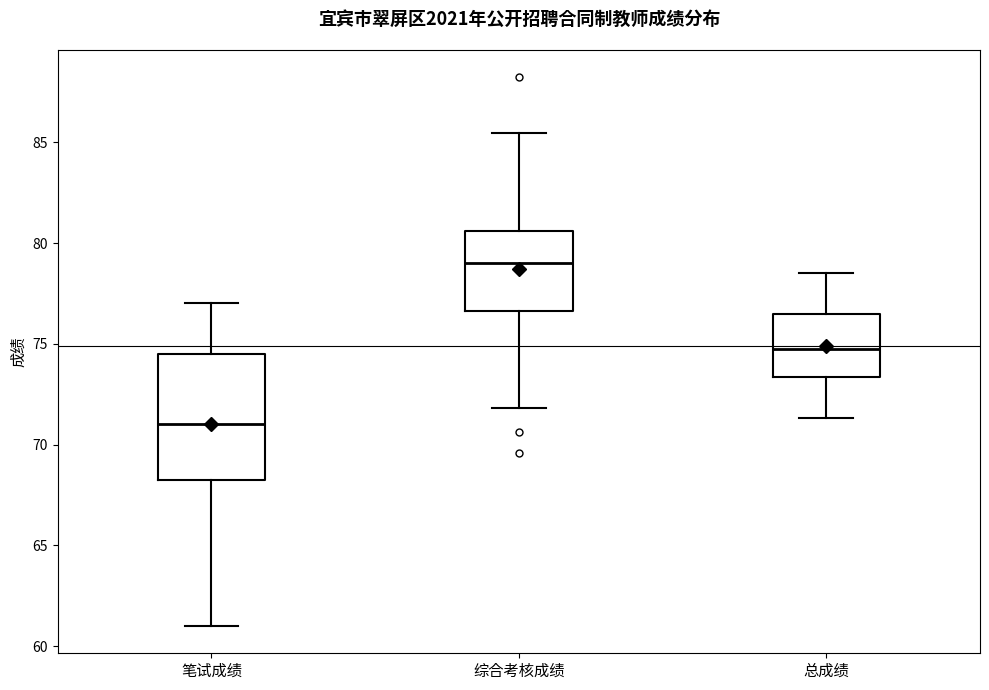

Reading left to right, transcribe this box plot: for each box, give where its median line is, the range the box spans, and where its two whiskers end, as read against the y-axis. The values are not printed on the chart, so give them approximately, as read against the axis.

笔试成绩: median 71.0, box 68.5 to 74.5, whiskers 61.0 to 77.0
综合考核成绩: median 79.0, box 76.5 to 80.5, whiskers 72.0 to 85.5
总成绩: median 74.5, box 73.5 to 76.5, whiskers 71.5 to 78.5